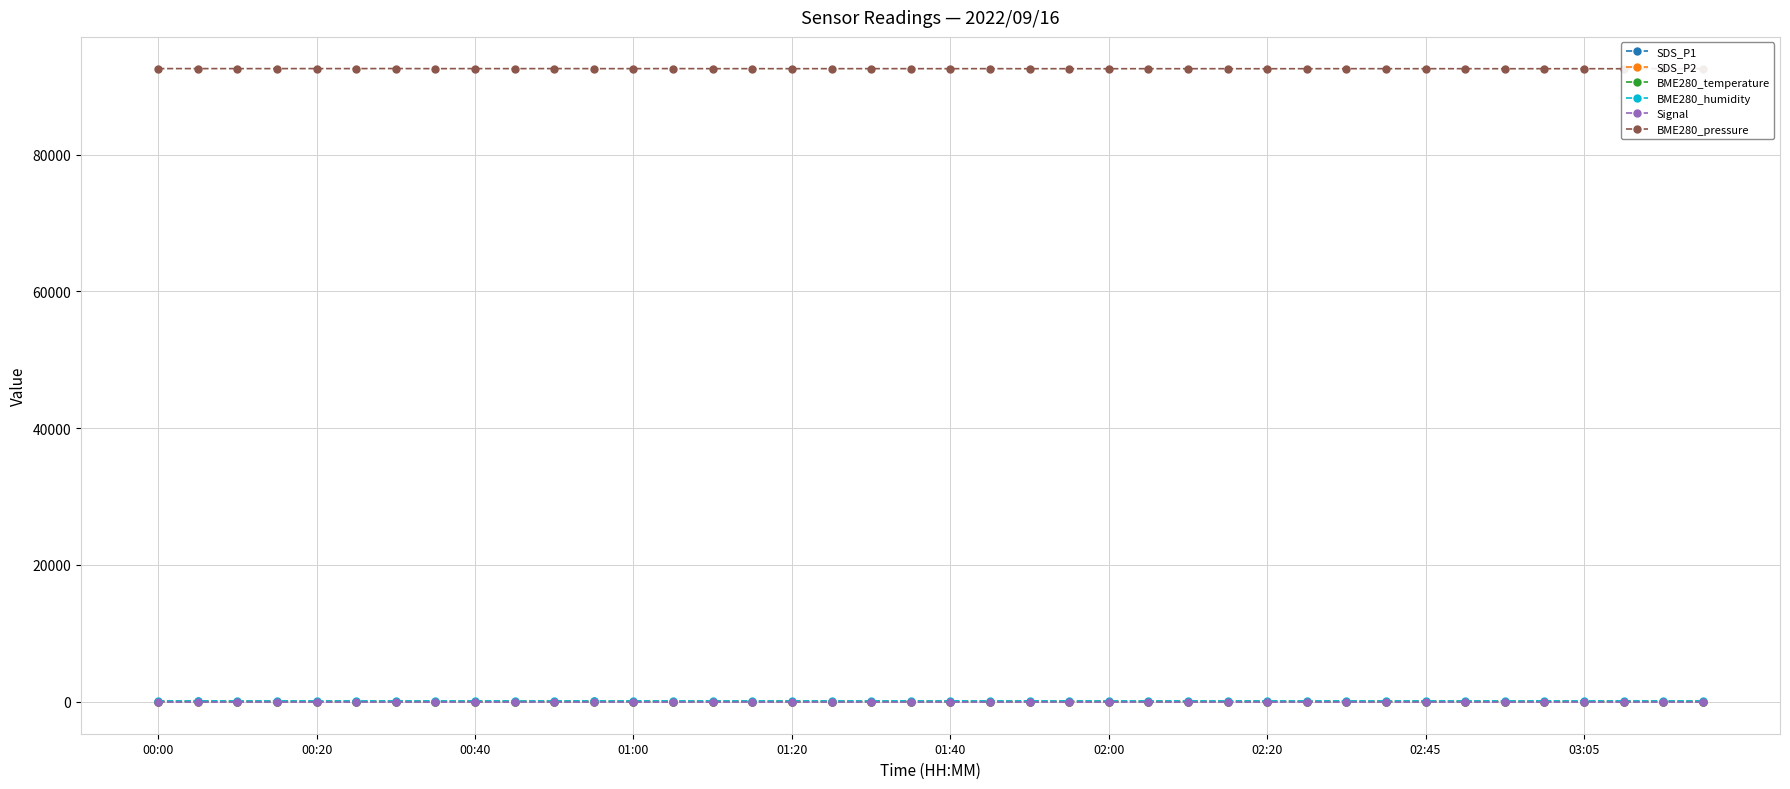

What is the difference between the Signal values at 25 and 35?

1.0